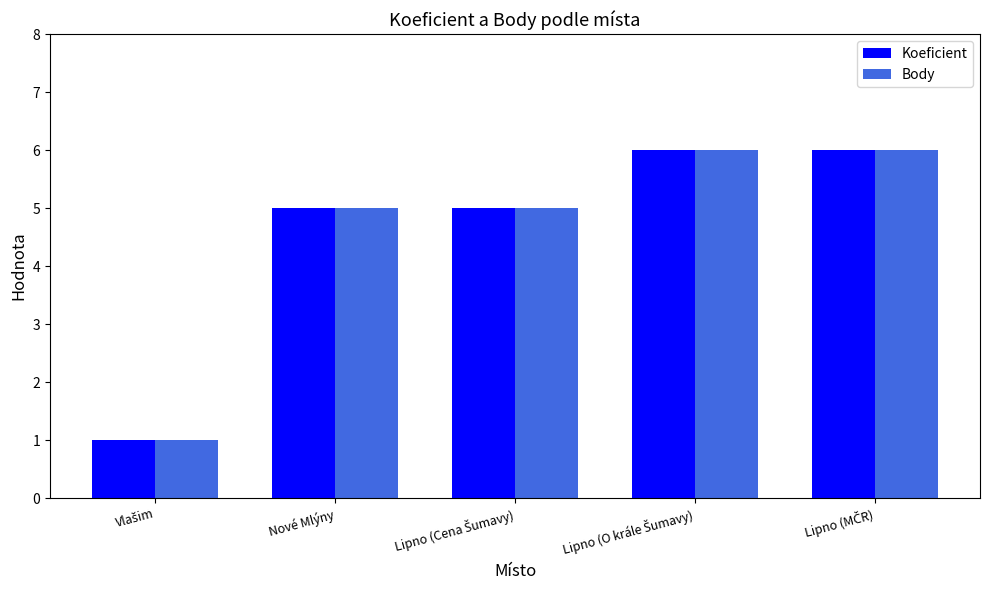

How many series are shown in this chart?

2